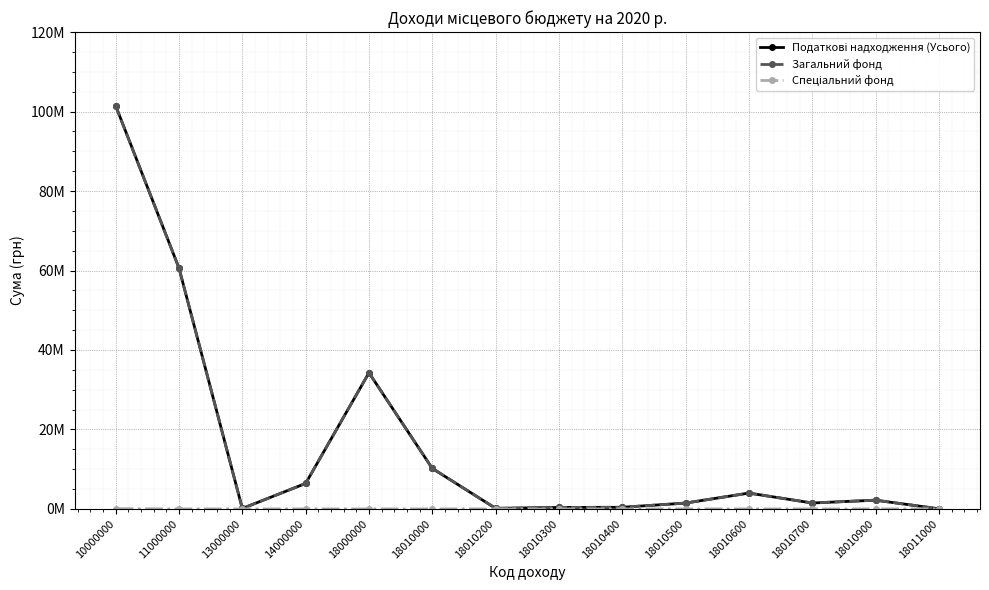

How many interior local valleys does the Податкові надходження (Усього) series have?

3